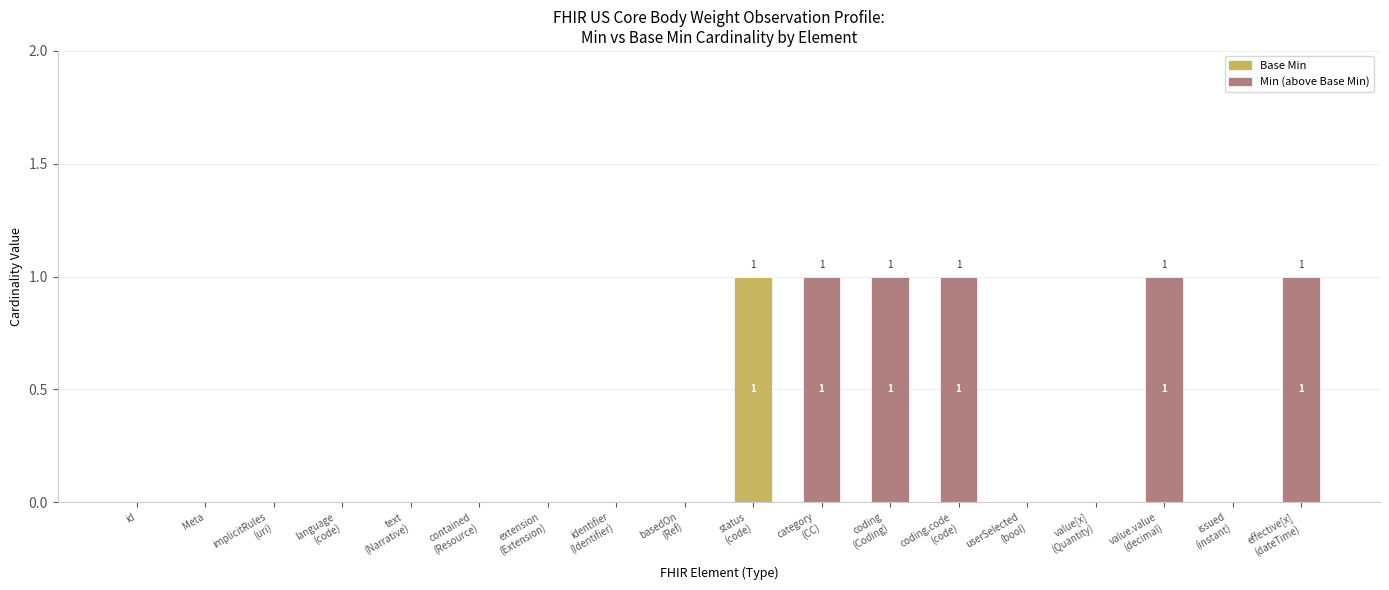

How many series are shown in this chart?

2